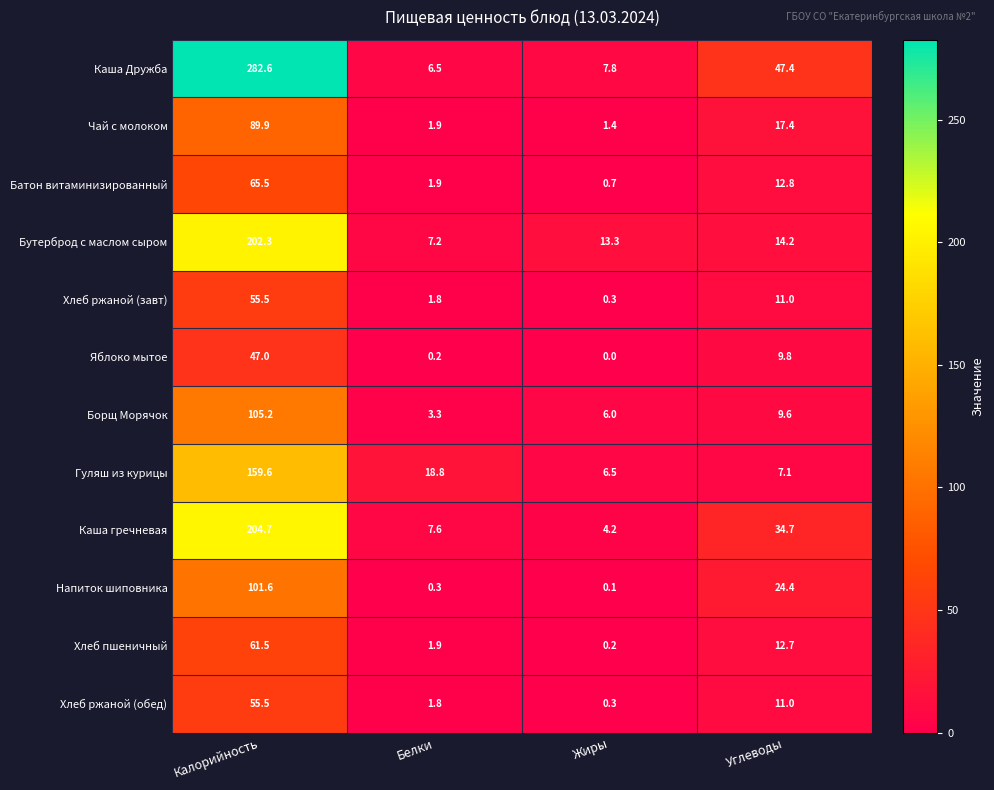

Which label corresponds to the smallest value in the chart?

Жиры